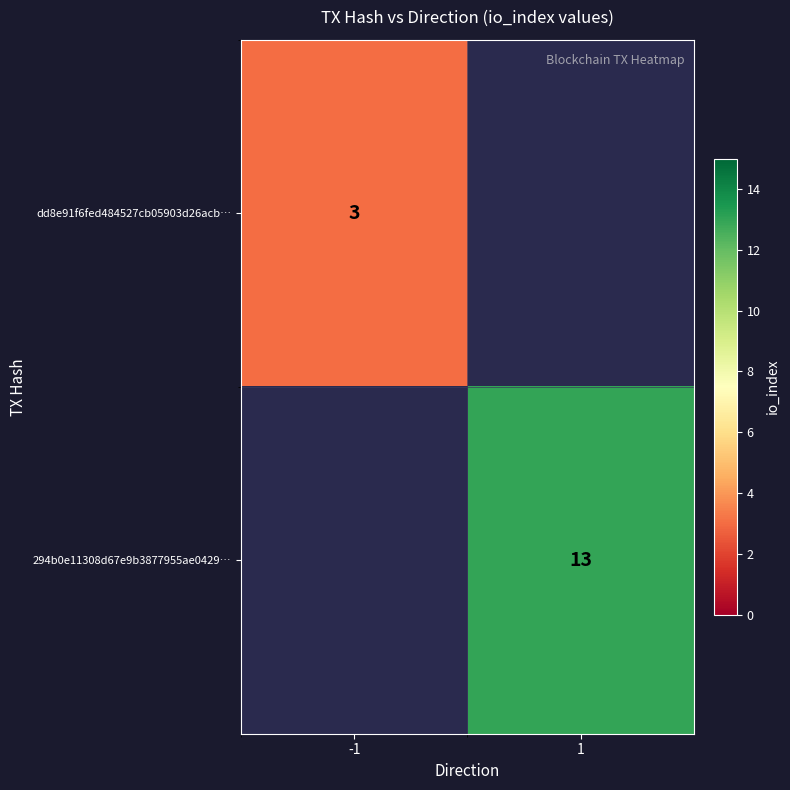

The value of 294b0e11308d67e9b3877955ae0429… at 1 is 13. True or false?

True